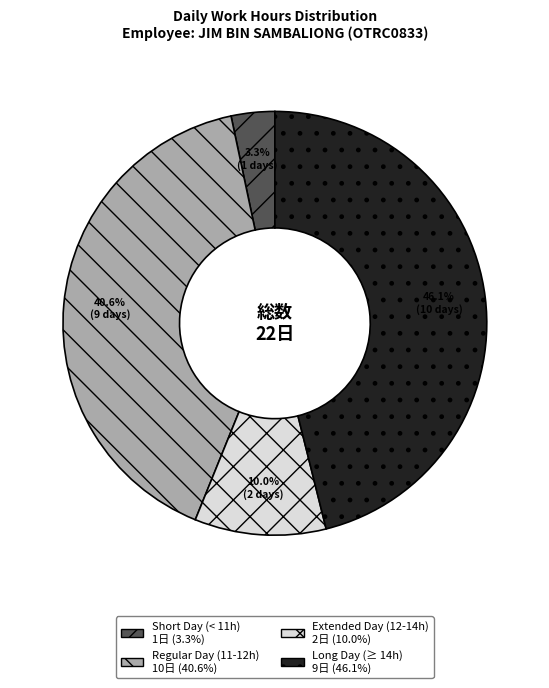

Is there a majority slice in this chart?

No